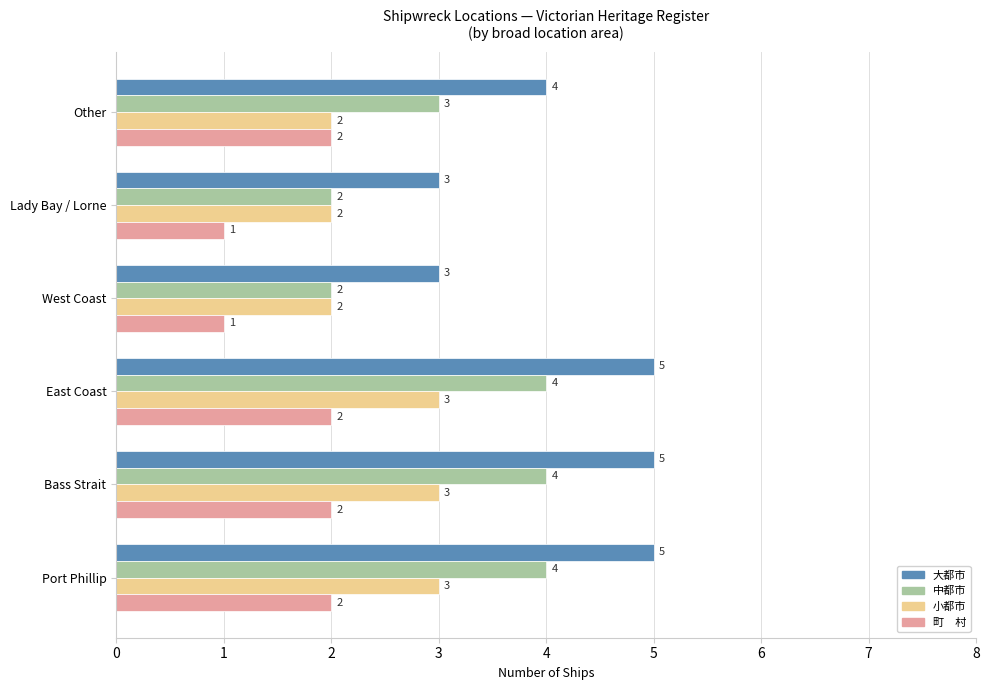

What is the maximum value shown in the chart?

5